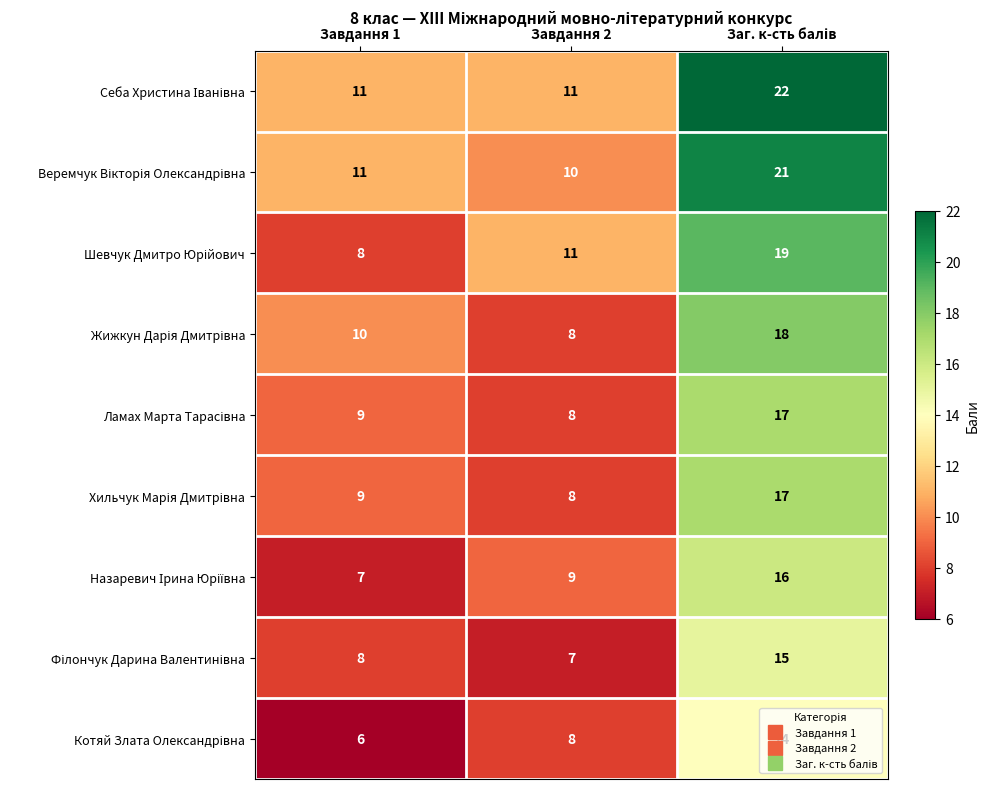

What is the spread (max minus min) of values at Завдання 1?

5